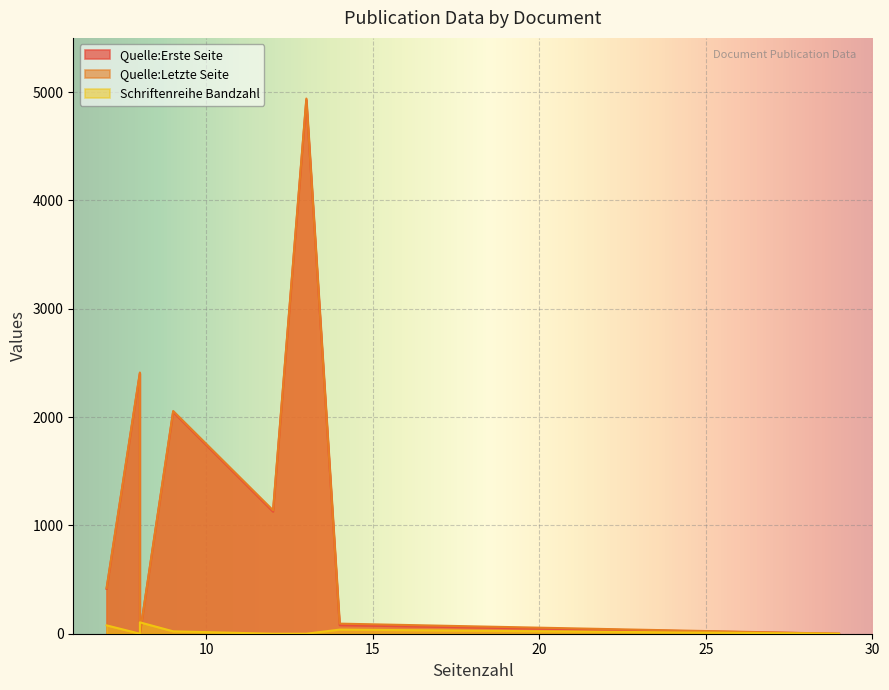

True or false: Quelle:Erste Seite and Quelle:Letzte Seite intersect in this chart.

False